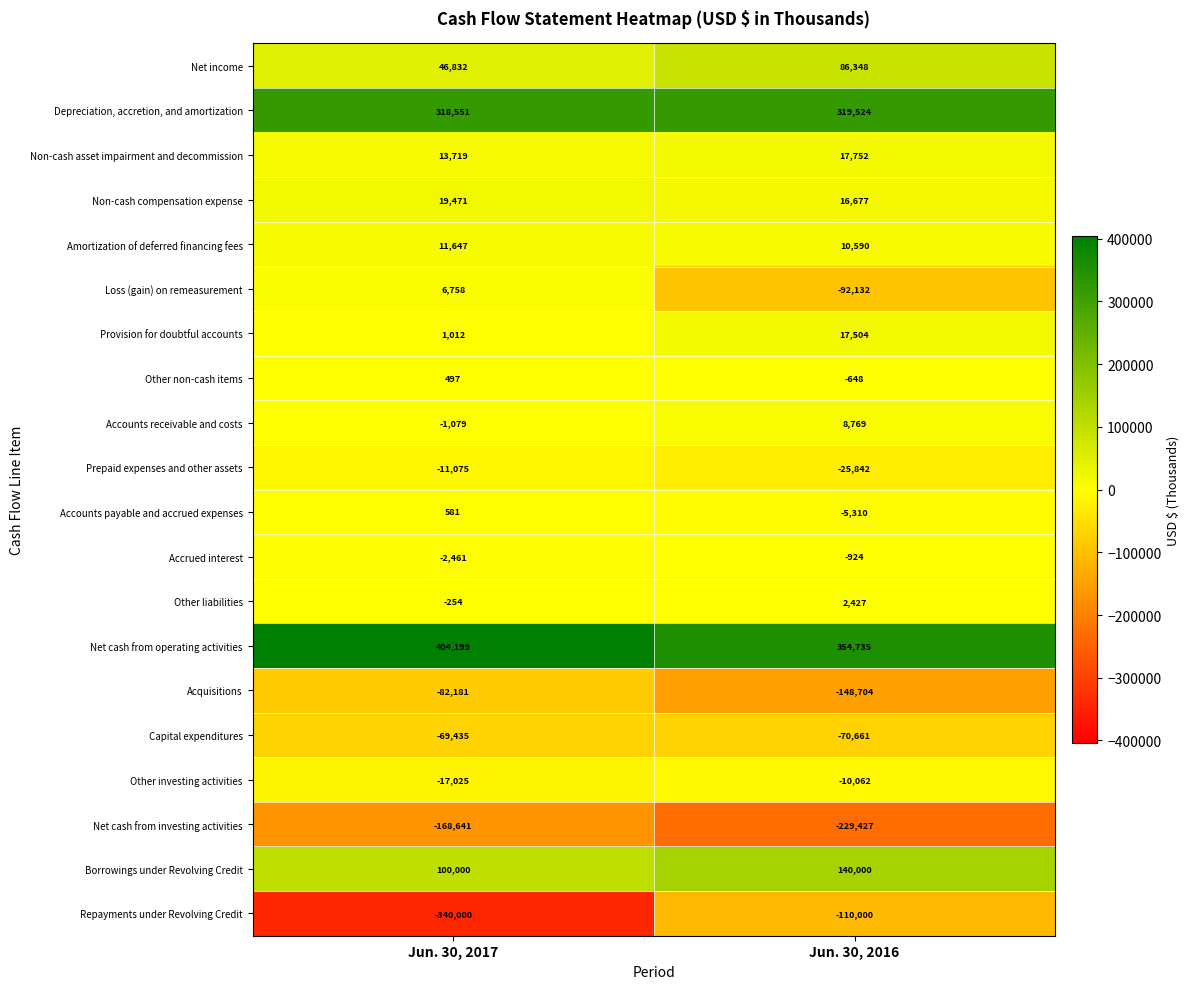

What is the sum of the Prepaid expenses and other assets values at Jun. 30, 2016 and Jun. 30, 2017?

-36917